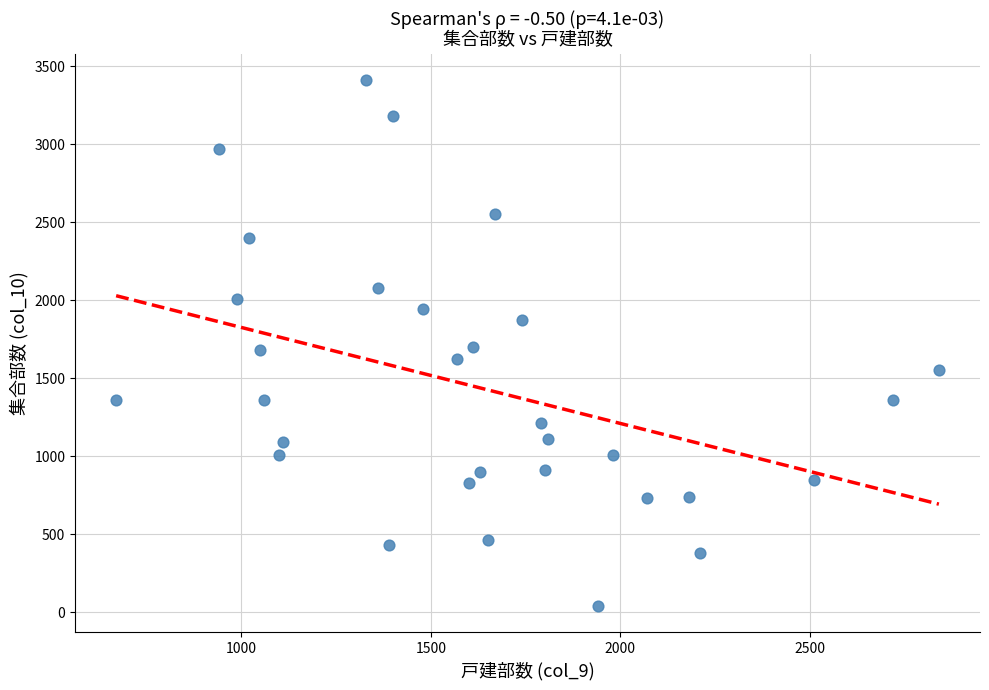

What is the range of X values (max minus min)?

2170